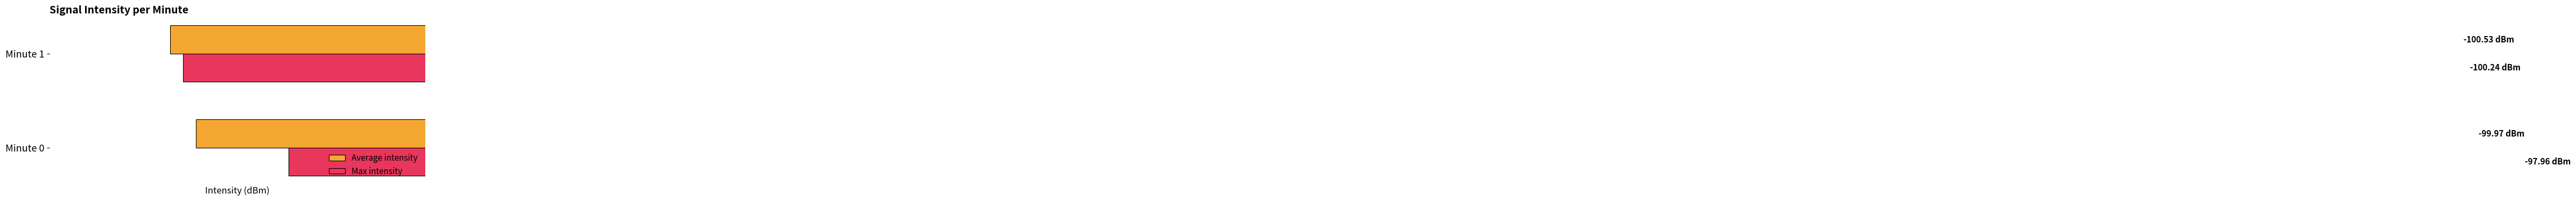

Reading left to right, extract all data points from this chart.

Average intensity: -100.0	-100.5
Max intensity: -98.0	-100.2